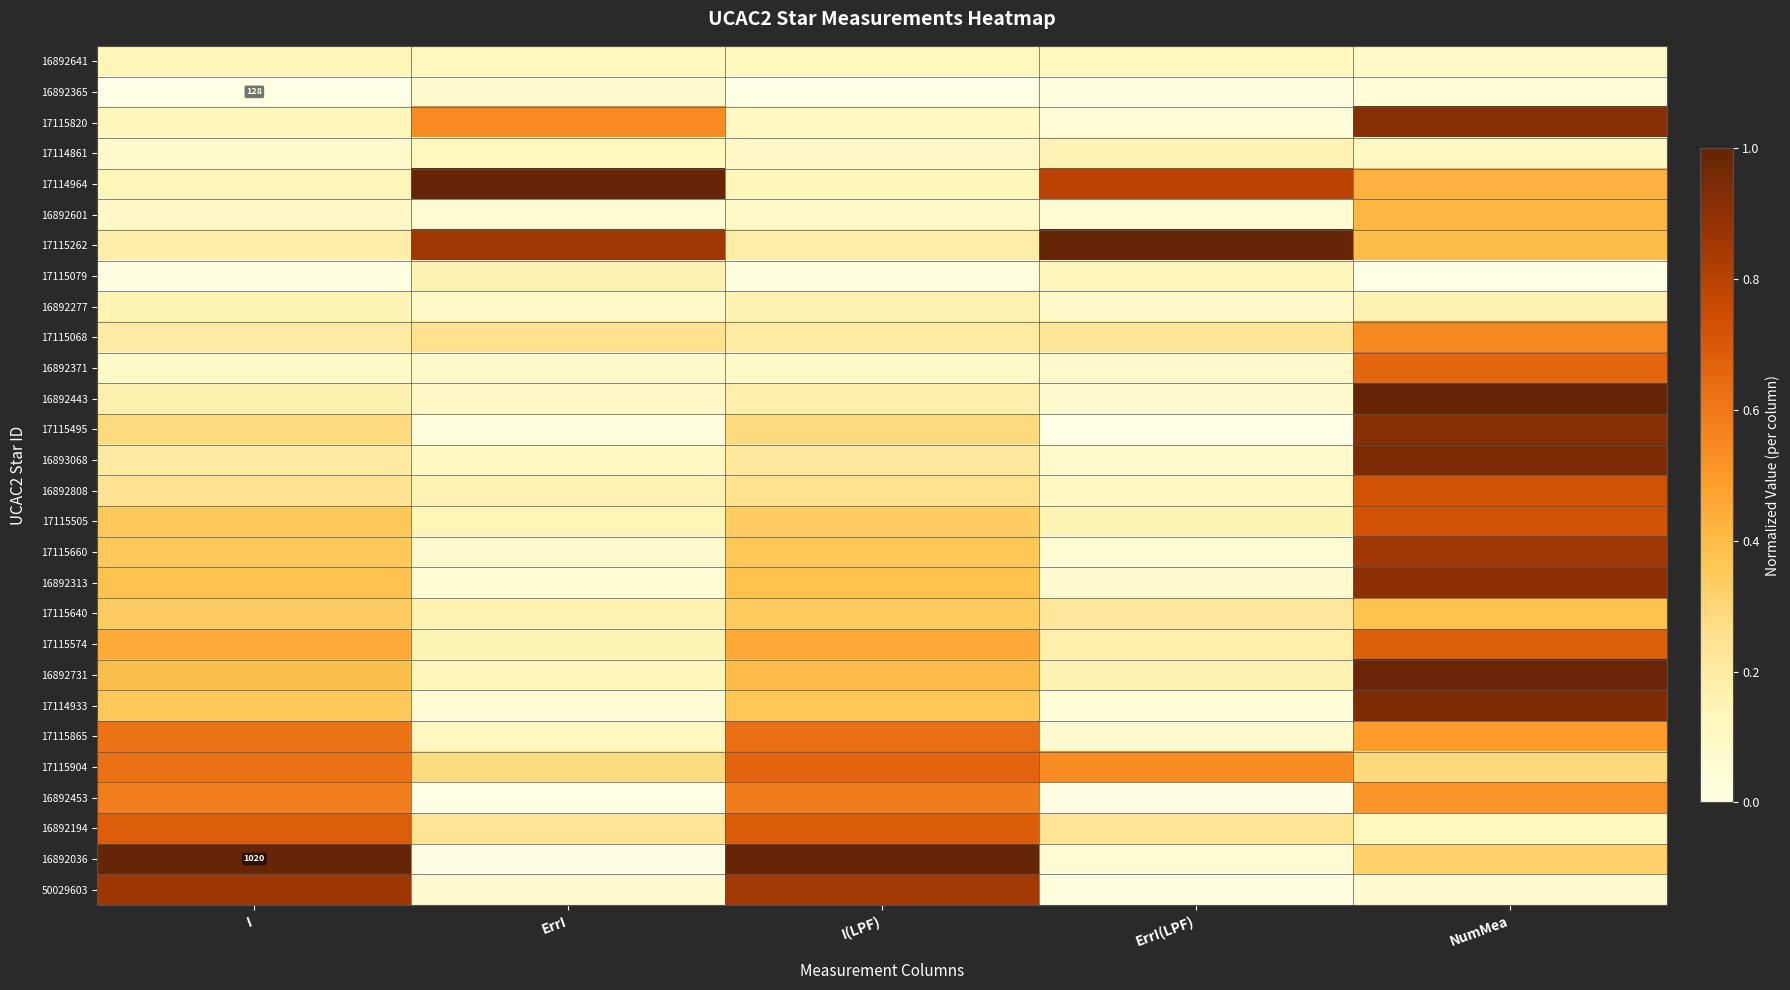

Rank the series by their maximum value, from lowest to highest.

16892365, 16892641, 17114861, 16892277, 17115079, 17115640, 16892601, 17115068, 16892453, 17115865, 16892371, 17115904, 17115574, 16892194, 17115505, 16892808, 17115660, 50029603, 16892313, 17115820, 17115495, 17114933, 16893068, 16892731, 17114964, 17115262, 16892443, 16892036